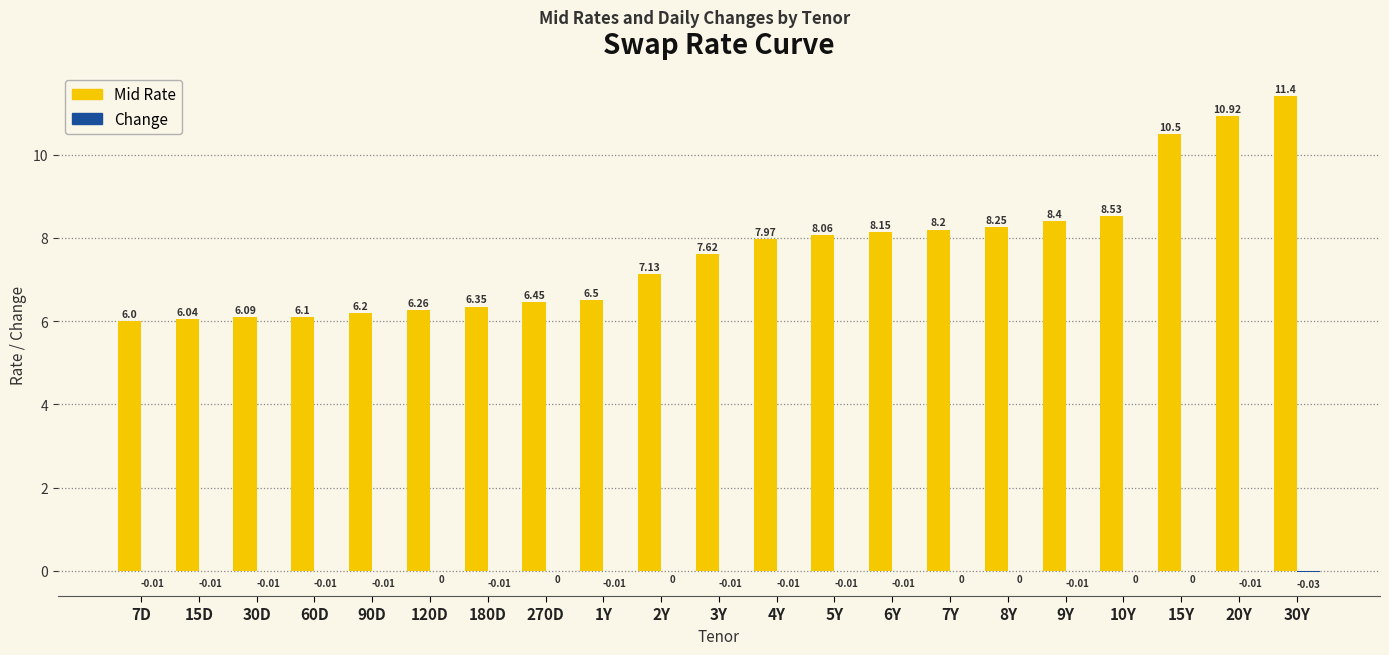

Are the bars horizontal?

No